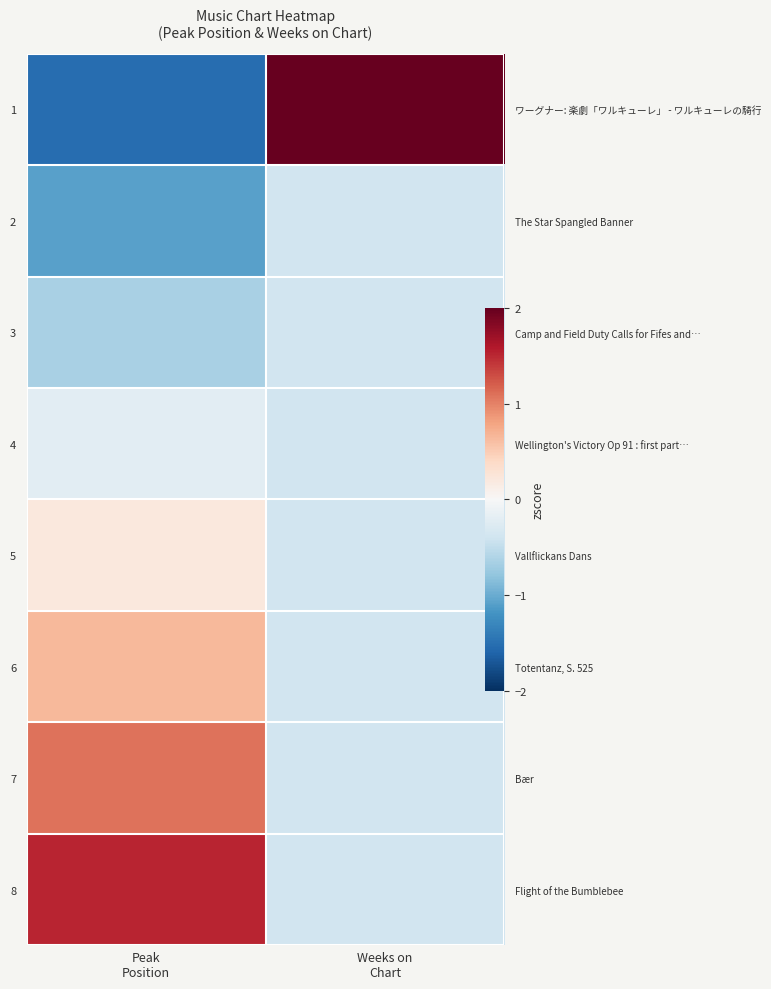

Rank the series at Peak Position from highest to lowest value.

8, 7, 6, 5, 4, 3, 2, 1